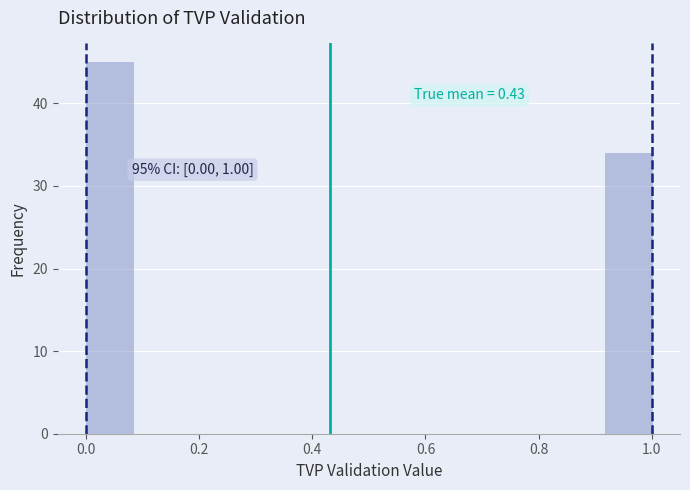

Which range on the x-axis has the tallest bar?

0.00 to 0.08